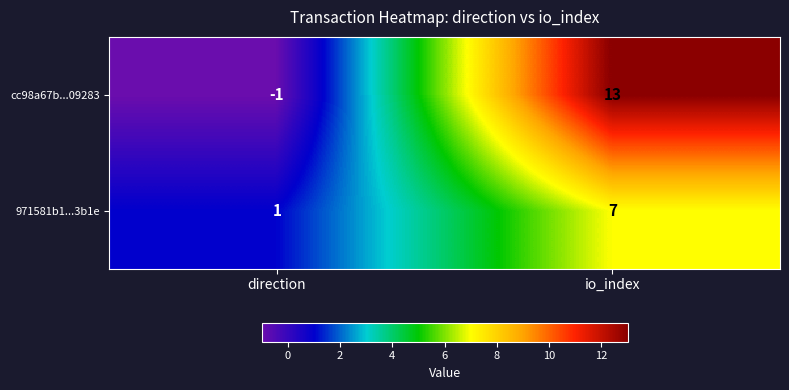

Rank the series by their maximum value, from highest to lowest.

cc98a67b...09283, 971581b1...3b1e